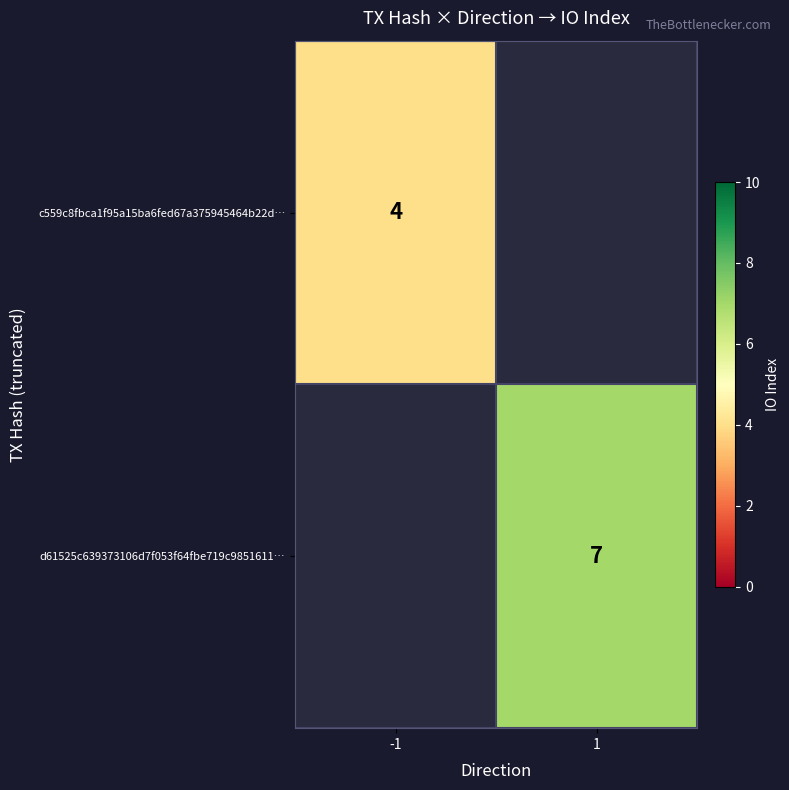

Is the value of c559c8fbca1f95a15ba6fed67a375945464b22d… at -1 greater than the value of d61525c639373106d7f053f64fbe719c9851611… at 1?

No